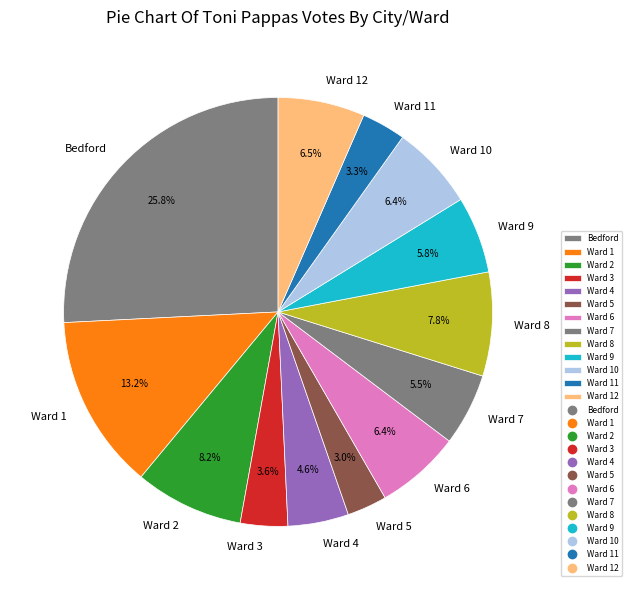

Which has a higher value, Ward 8 or Ward 4?

Ward 8